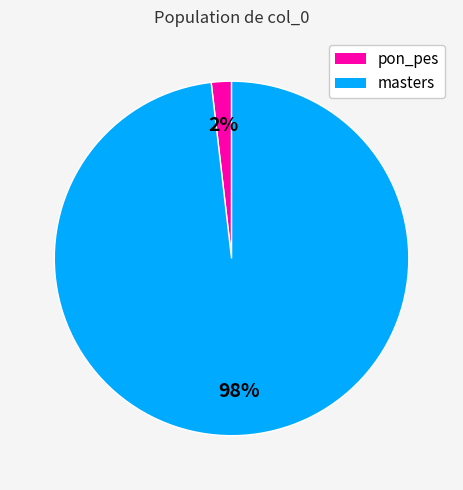

Rank the categories by value from lowest to highest.

pon_pes, masters